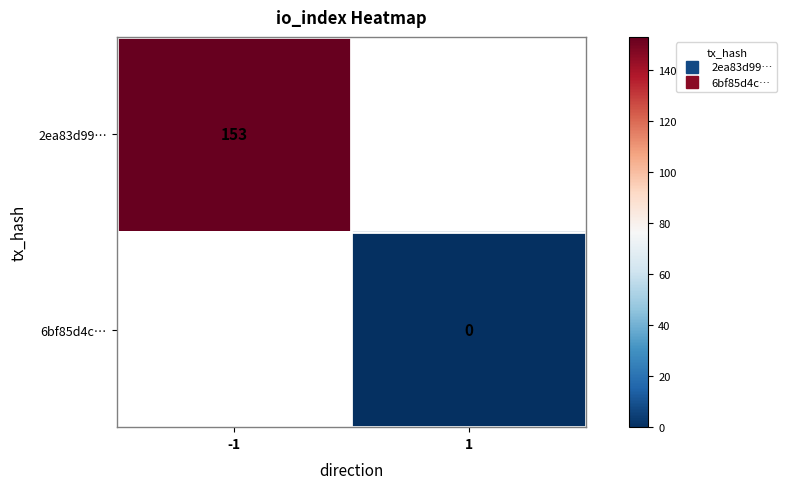

At how many categories does at least one series exceed 65?

1